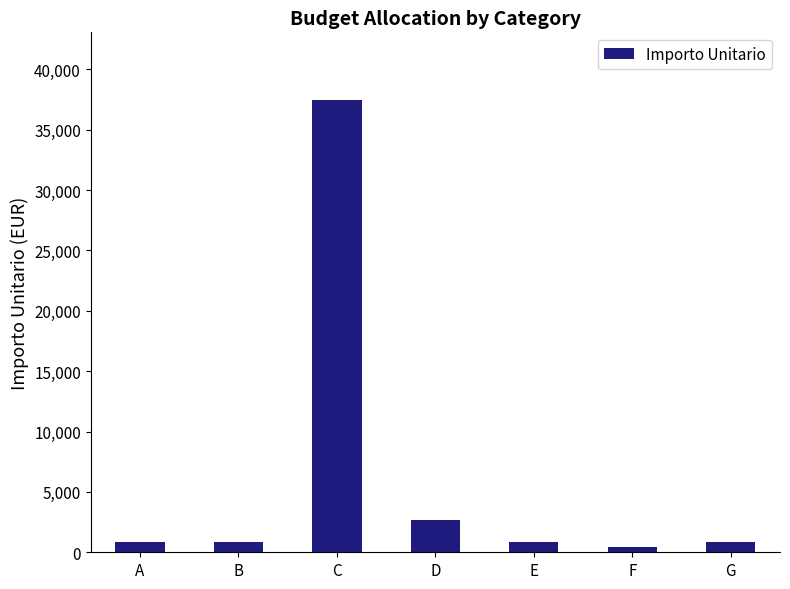

What is the minimum value shown in the chart?

440